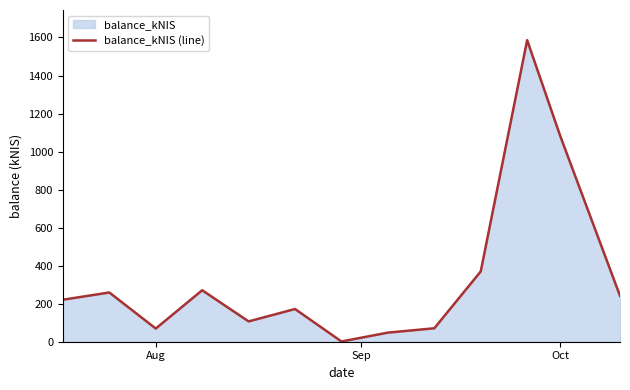

How many interior local peaks (higher than both neighbors) does the data have?

4